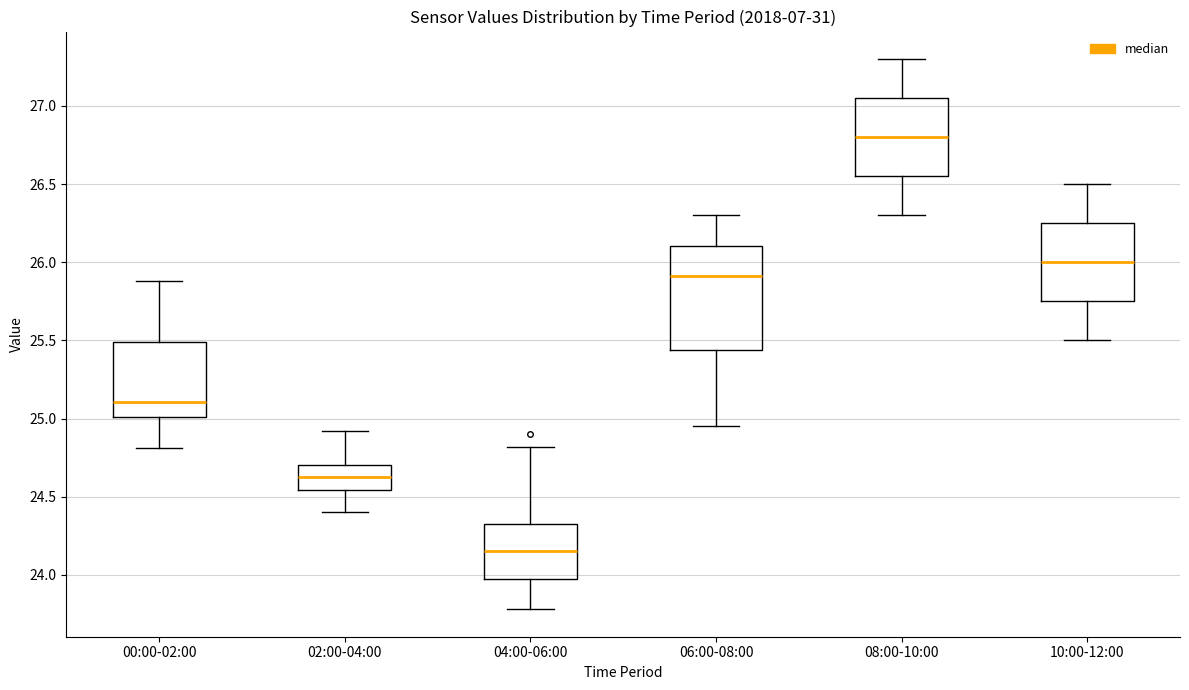

Where does the upper whisker of the box for 10:00-12:00 end on the y-axis? The values are not printed on the chart, so give them approximately, as read against the axis.

26.50